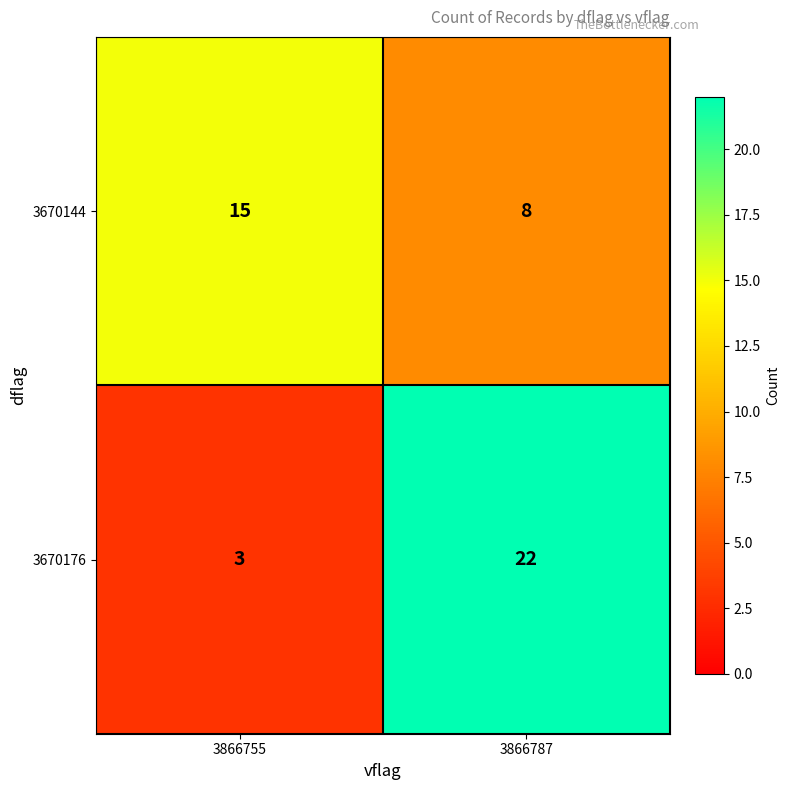

What is the sum of all 3670144 values?

23